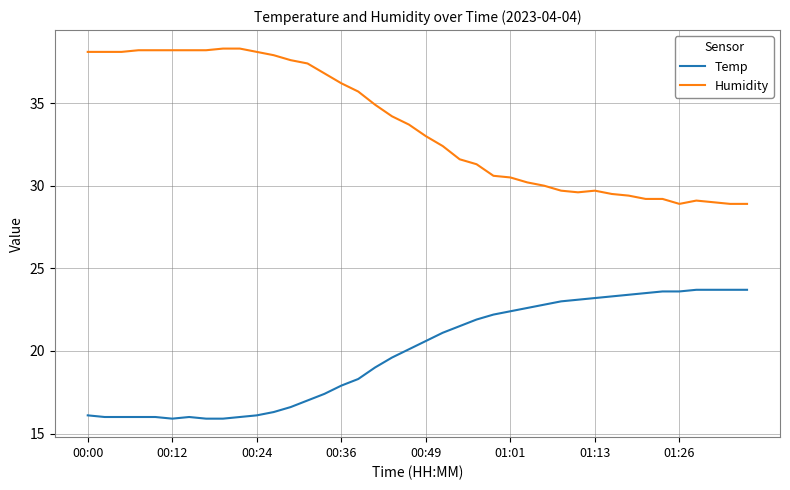

Which series has the widest spread of values?

Humidity